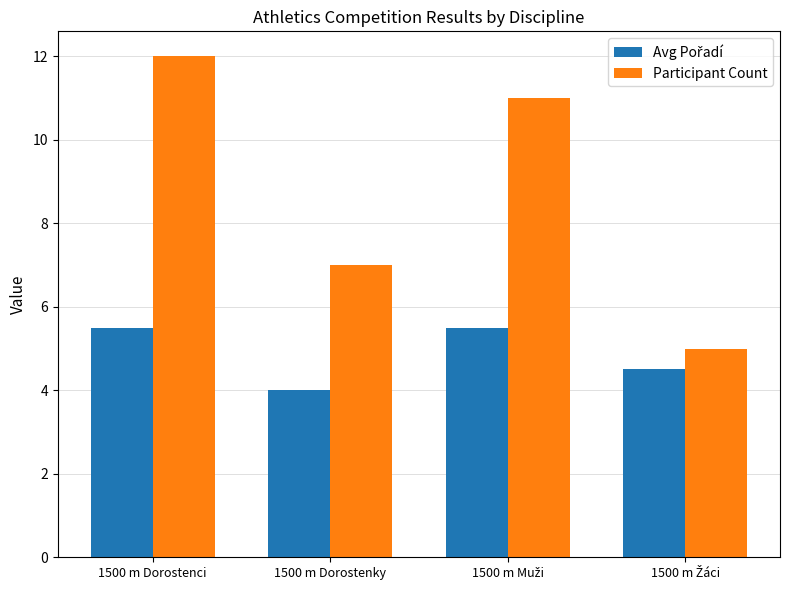

True or false: Participant Count has a value of 7.0 at 1500 m Dorostenky.

True